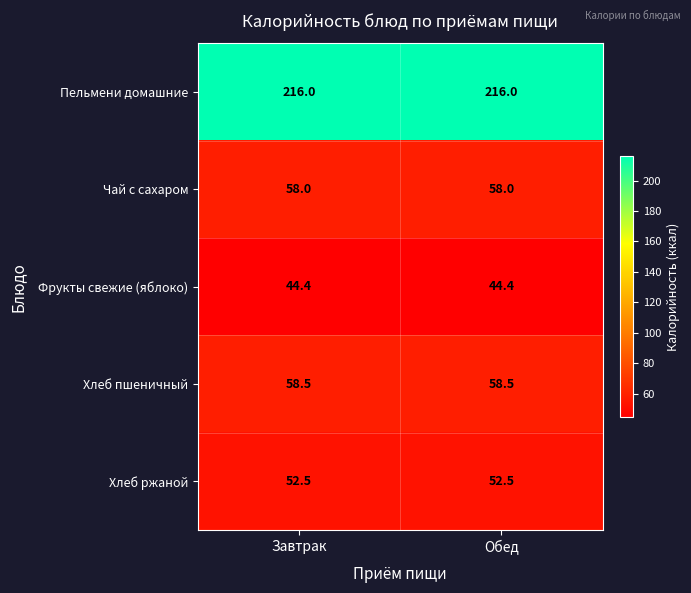

Reading right to left, extract all data points from this chart.

Пельмени домашние: Обед=216.0	Завтрак=216.0
Чай с сахаром: Обед=58.0	Завтрак=58.0
Фрукты свежие (яблоко): Обед=44.4	Завтрак=44.4
Хлеб пшеничный: Обед=58.5	Завтрак=58.5
Хлеб ржаной: Обед=52.5	Завтрак=52.5